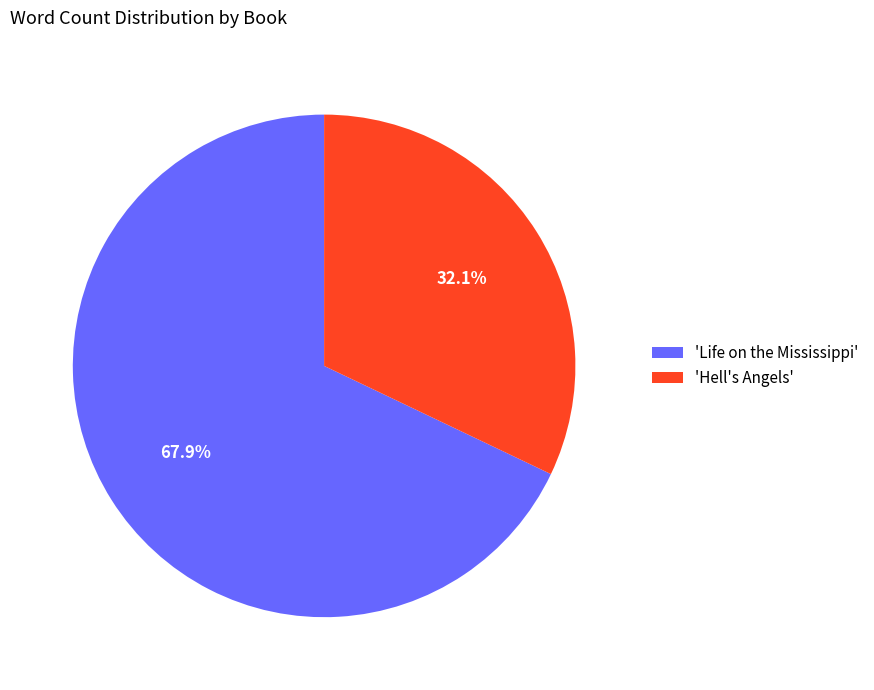

To the nearest percent, what is the difference between the largest and smallest slice percentages?

36%